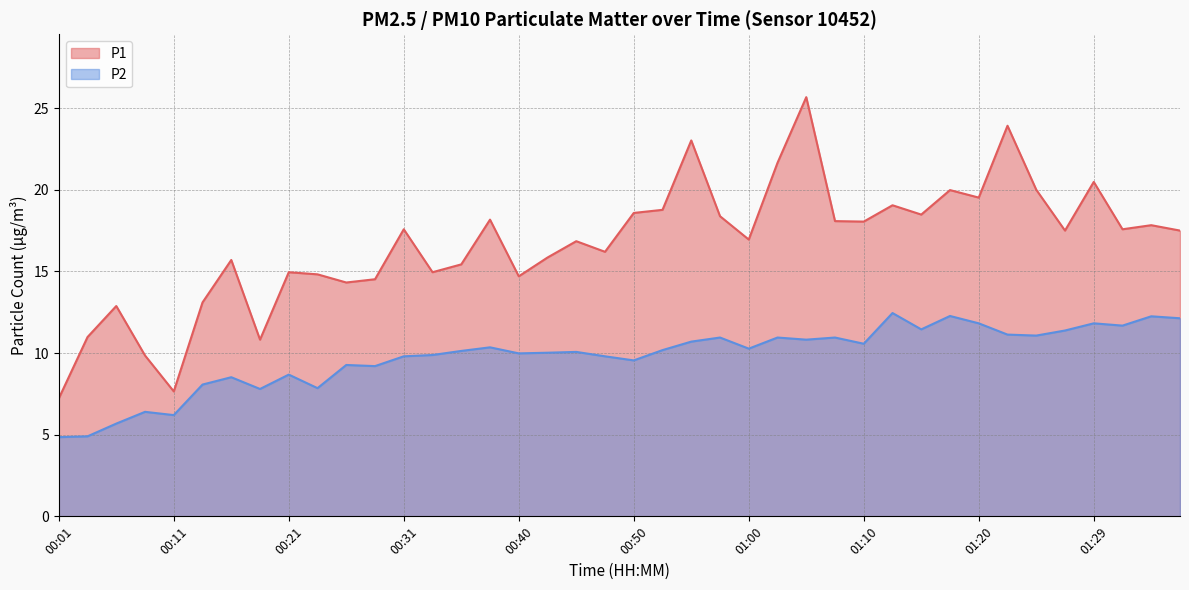

What is the difference between the second highest and minimum values in the P1 series?

16.7